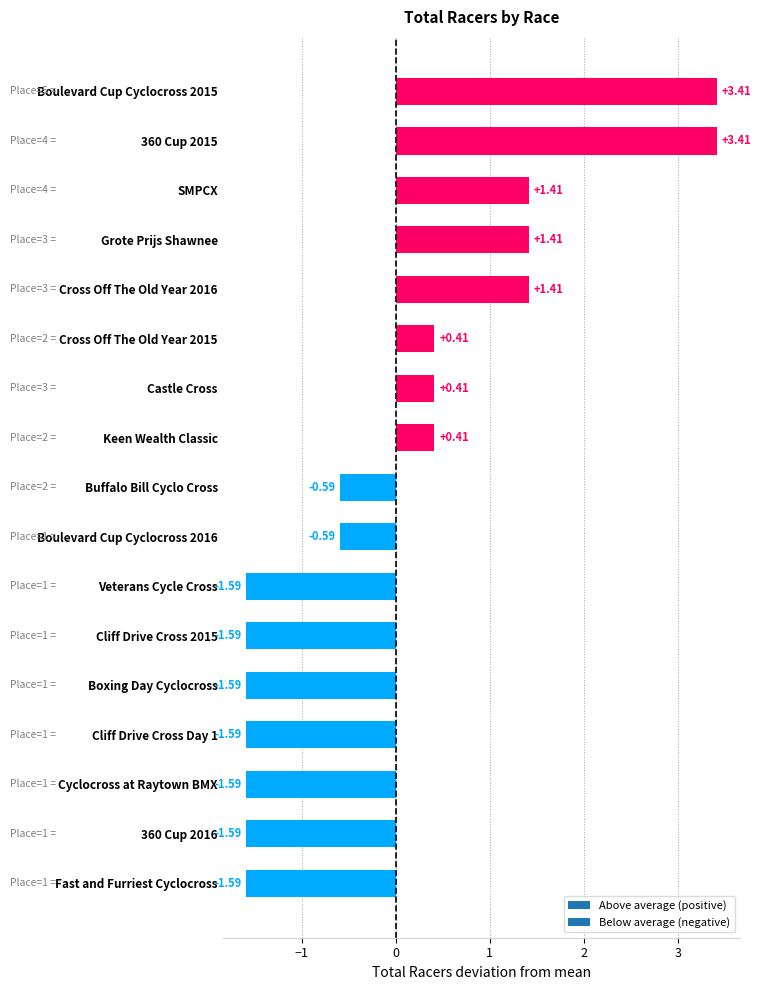

What is the label of the 7th bar from the top?

Castle Cross